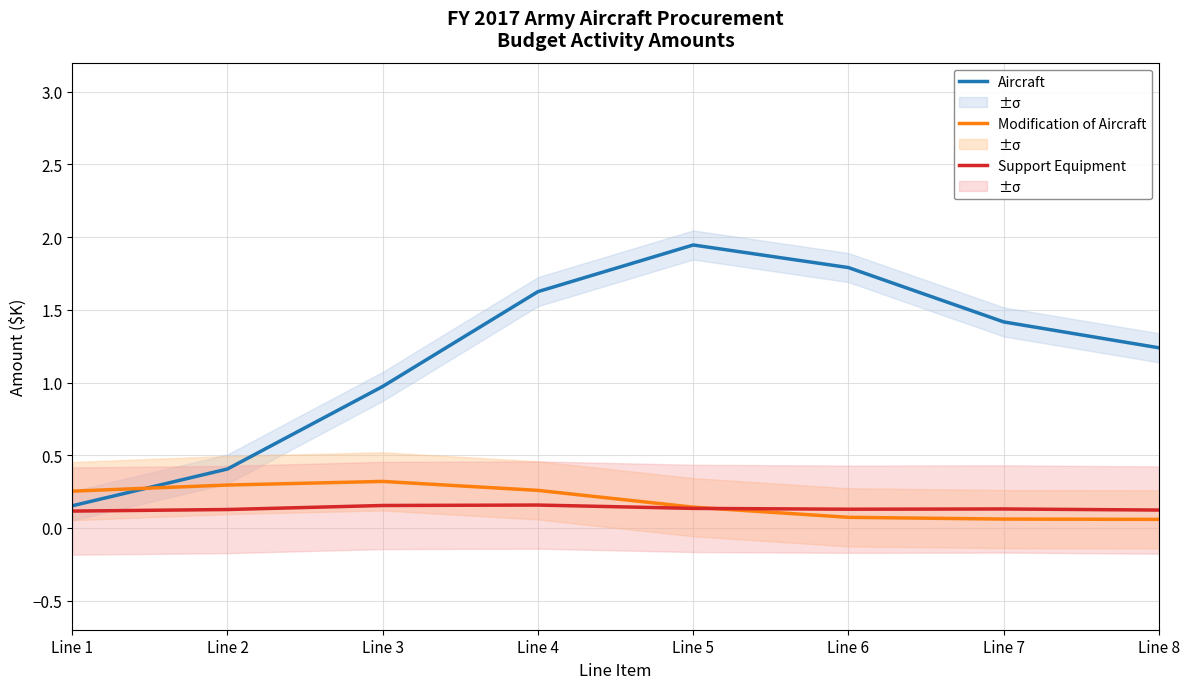

List the series in order of their peak value, lowest first.

Support Equipment, Modification of Aircraft, Aircraft